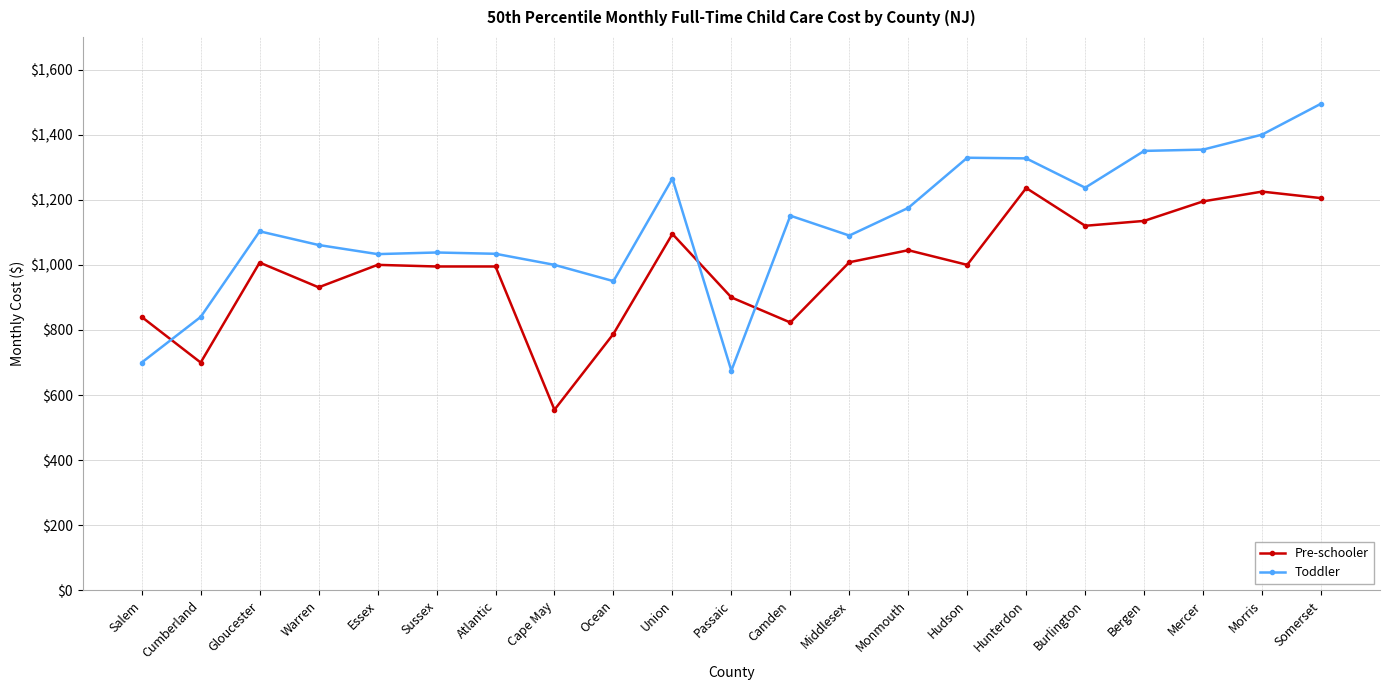

What is the average value of the Pre-schooler series?

990